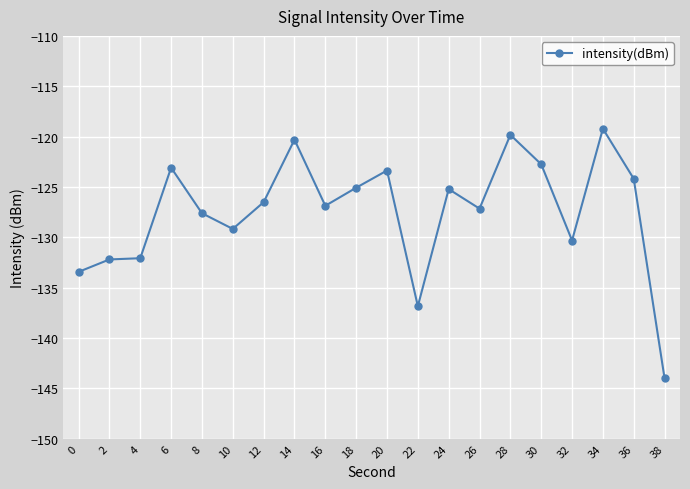

Read the value at 30.

-122.7